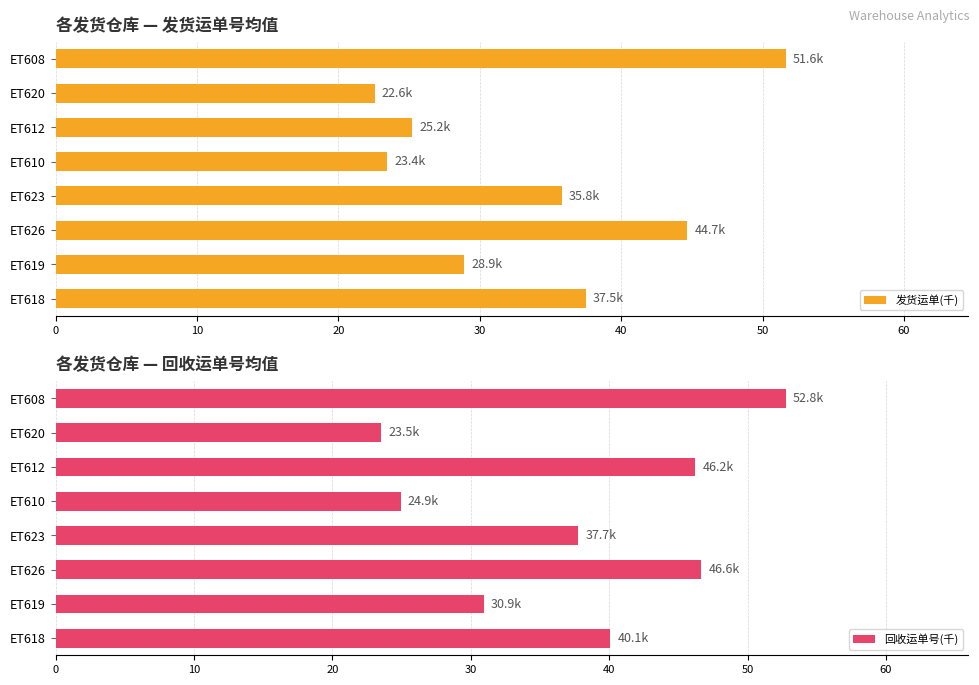

How many values in the 发货运单(千) series are below 35?

4